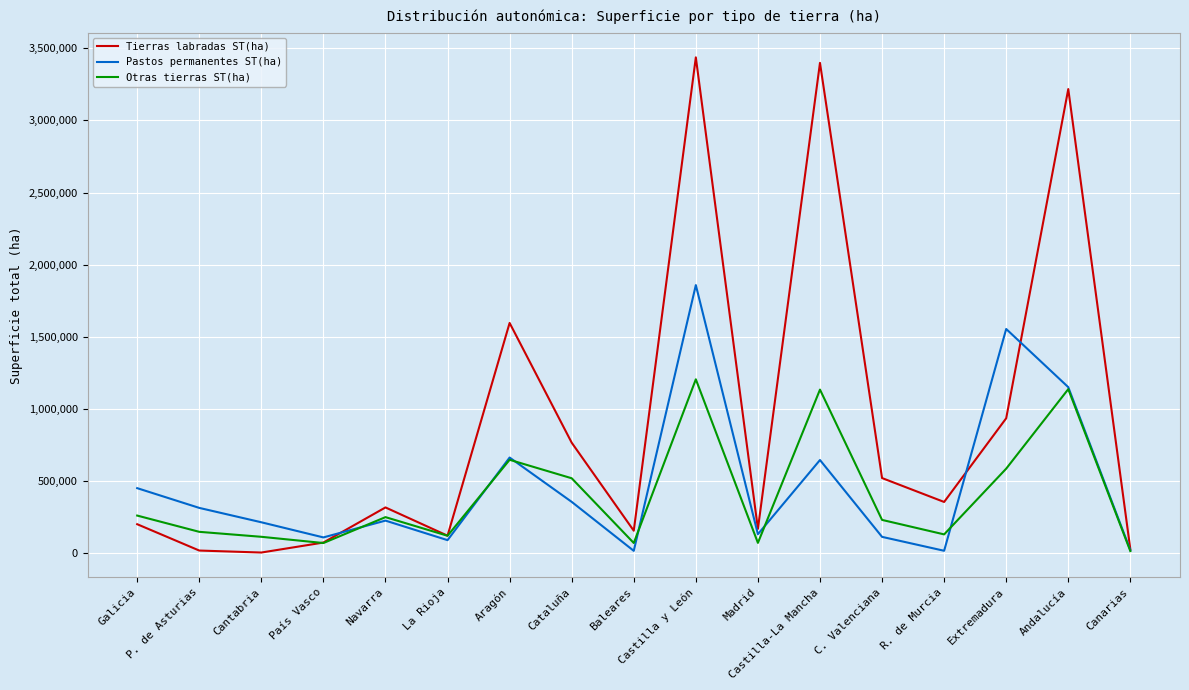

At which category does Otras tierras ST(ha) reach its first local peak?

Navarra